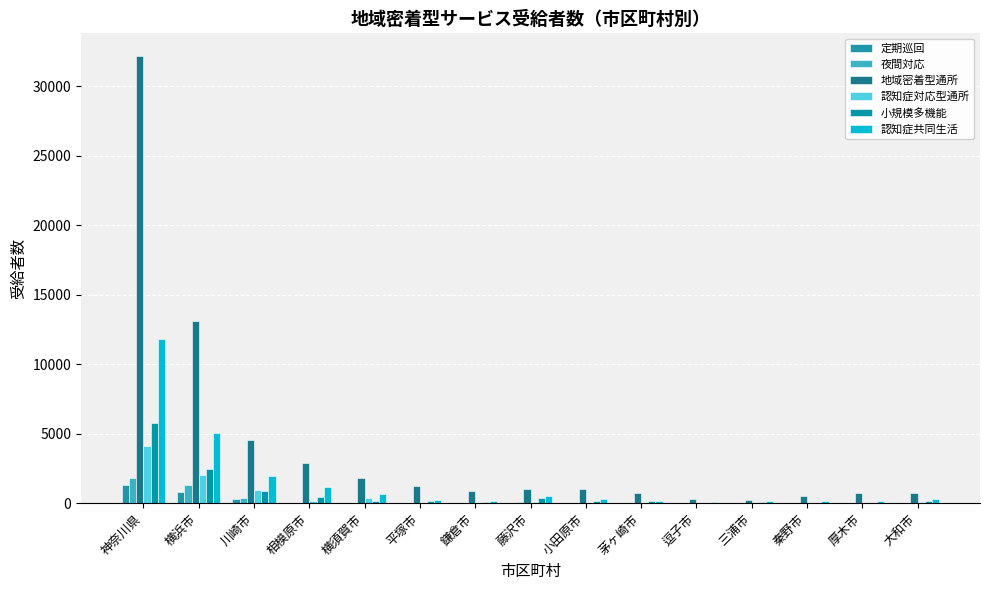

At which label does 地域密着型通所 first exceed 1023?

神奈川県